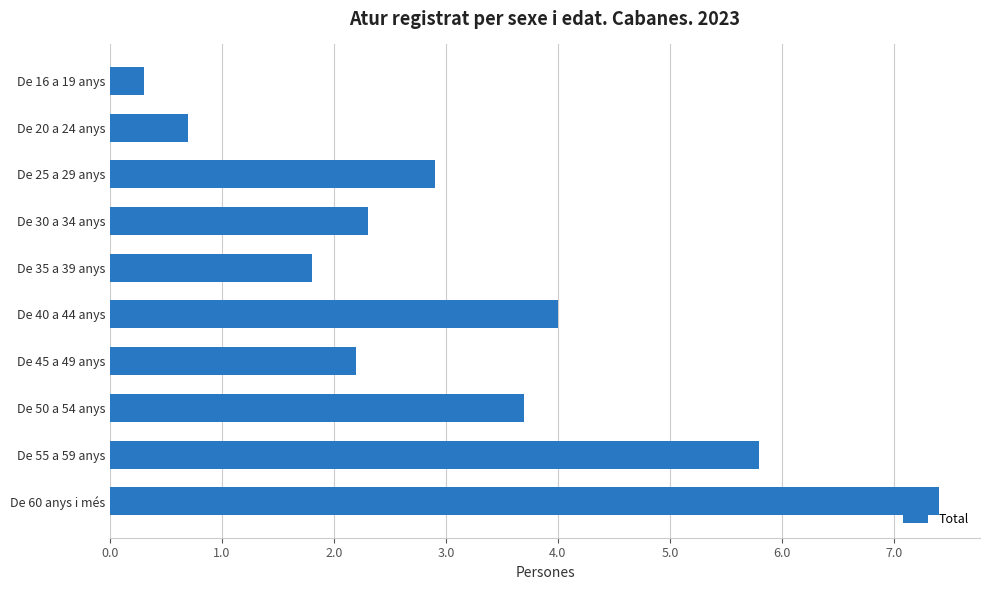

What is the change in value from De 40 a 44 anys to De 55 a 59 anys?

+1.8